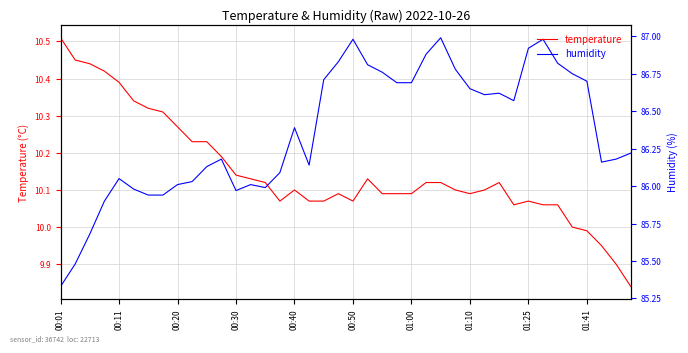

What is the maximum value shown in the chart?

87.0